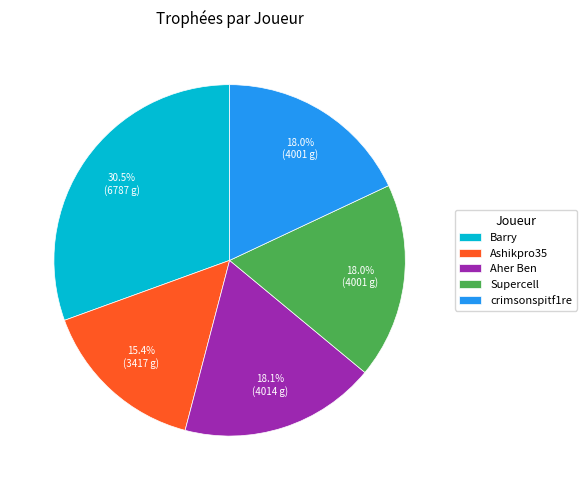

Is it true that Supercell is 27% of the pie?

False